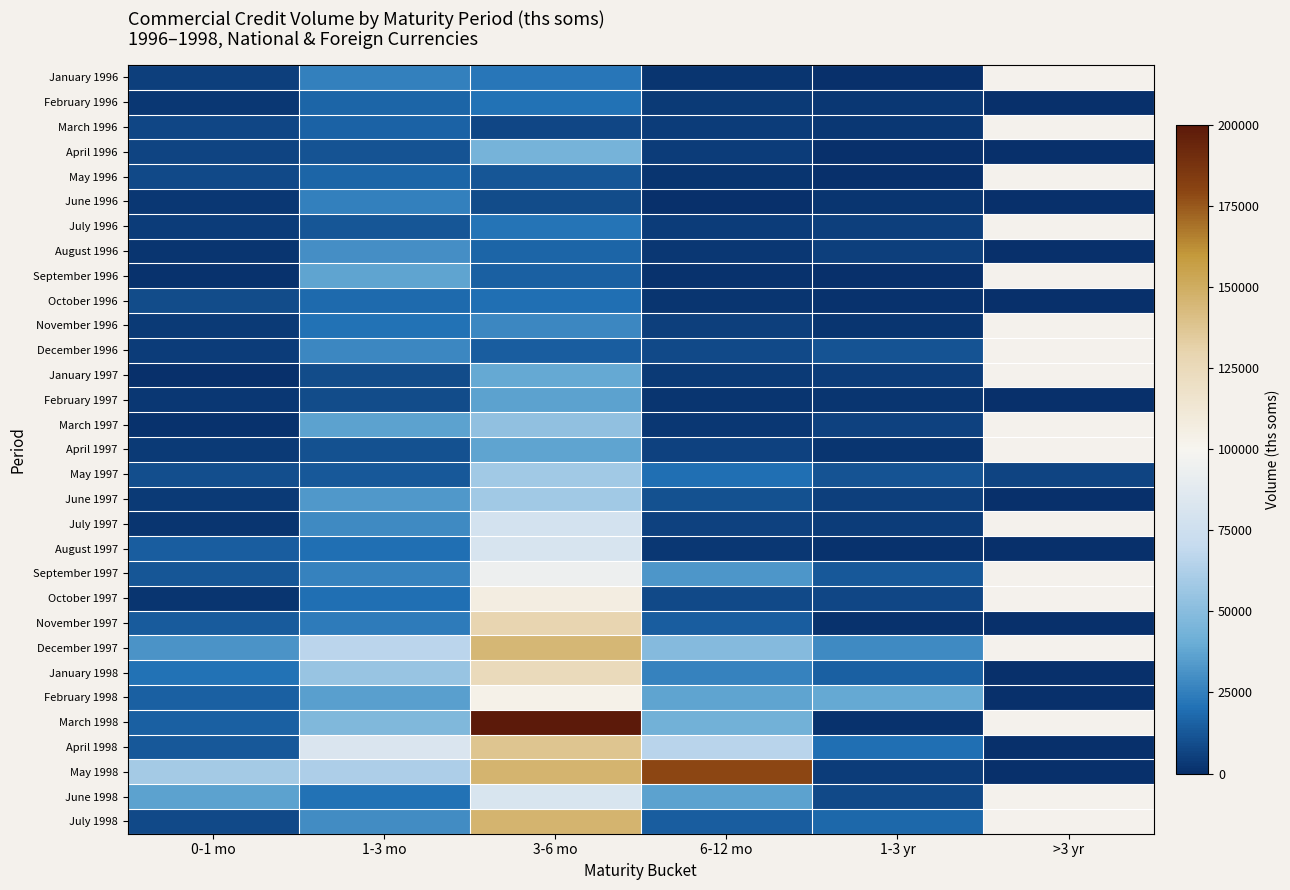

What is the difference between the maximum and minimum values in the June 1996 series?

24949.4